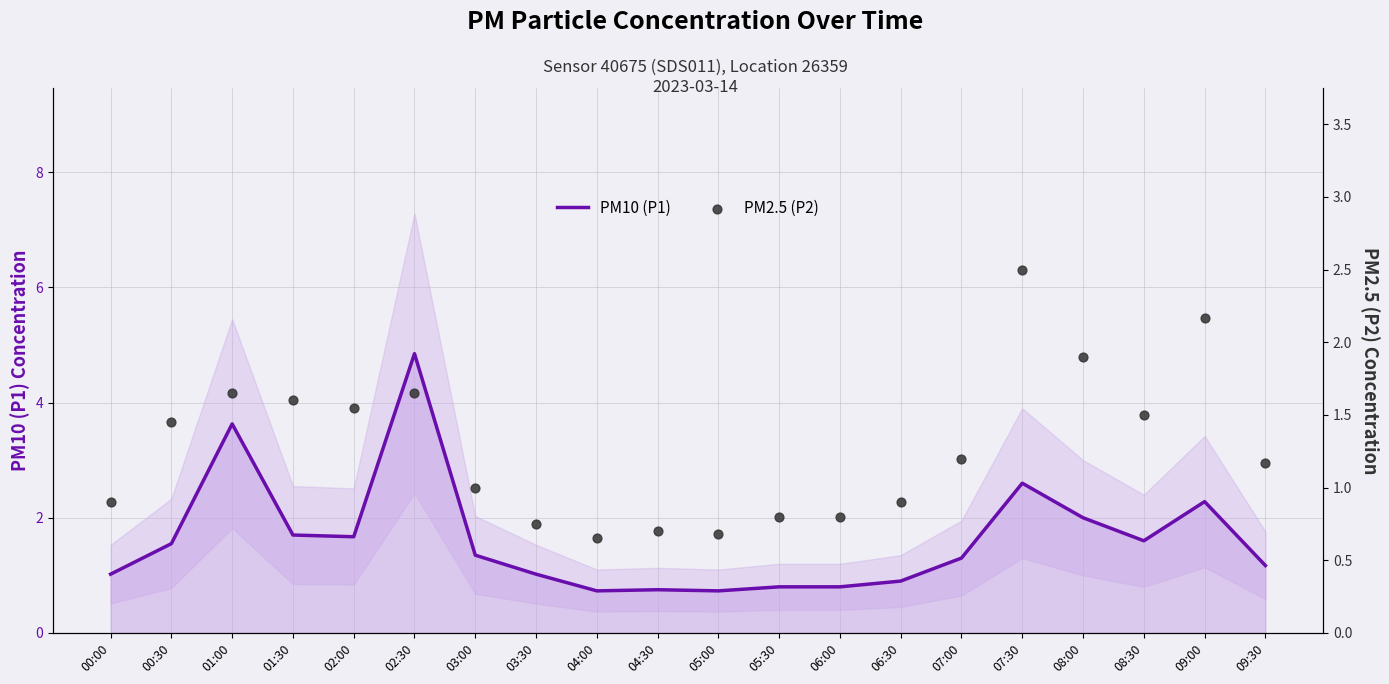

Which series has the largest Y range (max minus min)?

PM10 (P1)